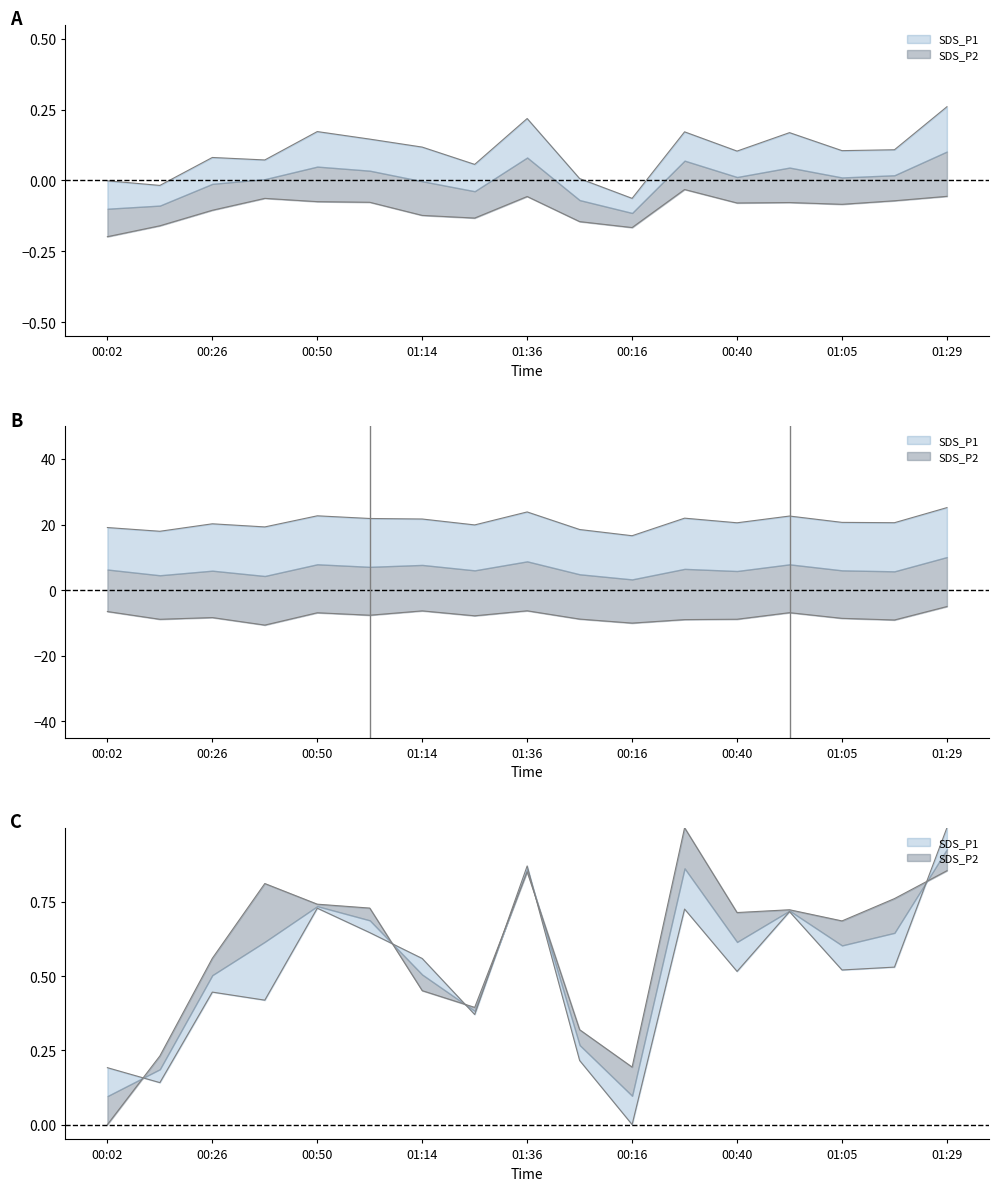

At how many categories does at least one series exceed 0?

14